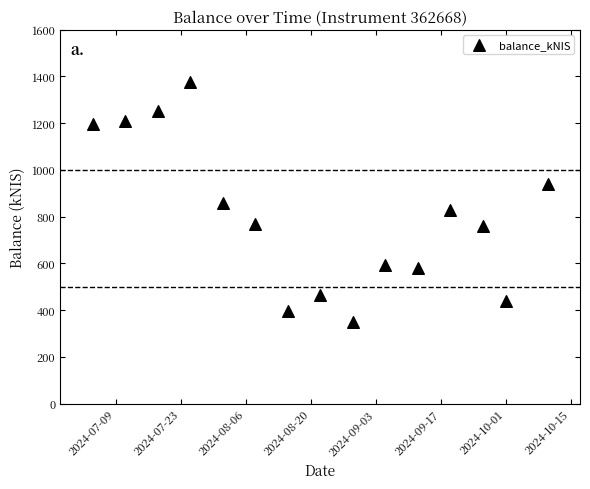

What is the range of X values (max minus min)?

98.0